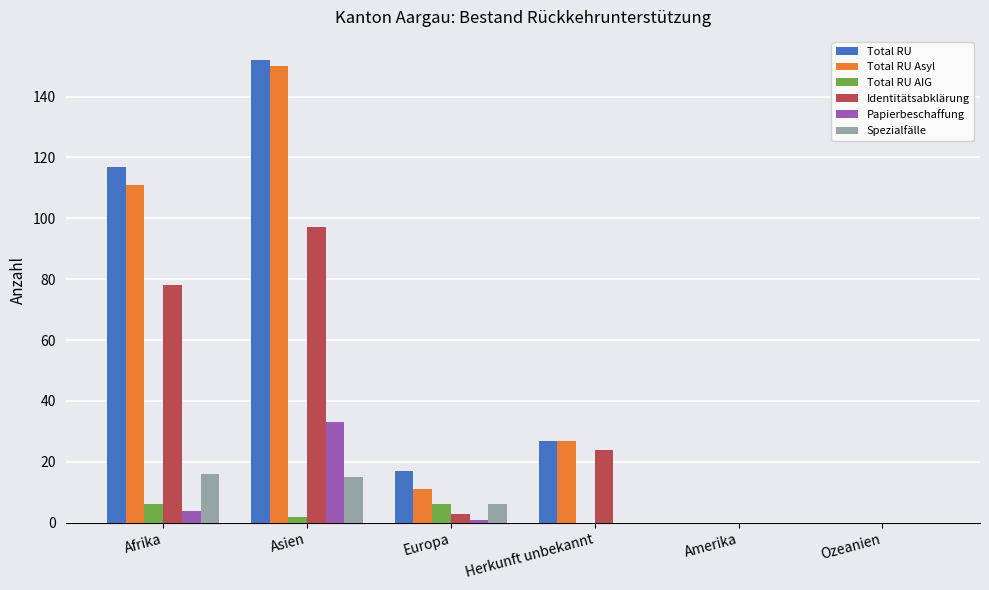

Which series has the largest total across all categories?

Total RU